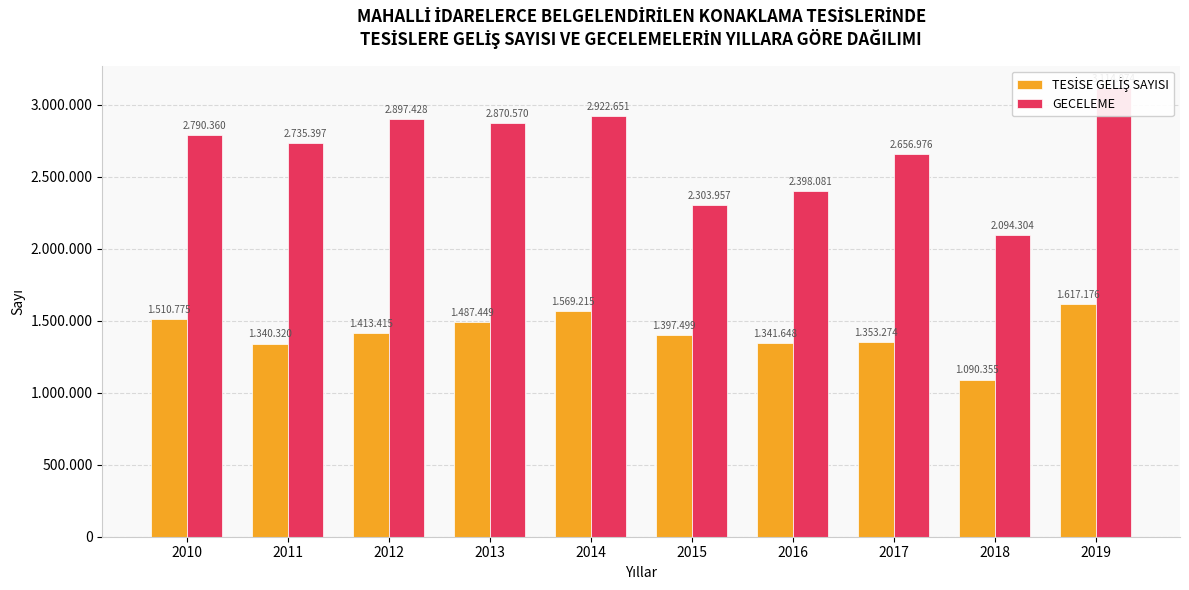

Which category has the highest value across all series?

2019